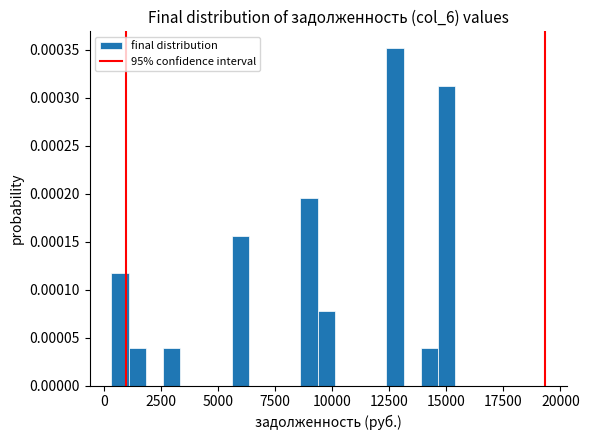

Around what value on the x-axis is the tallest bar? Give the approximate position of its centre, as read against the axis.

13000